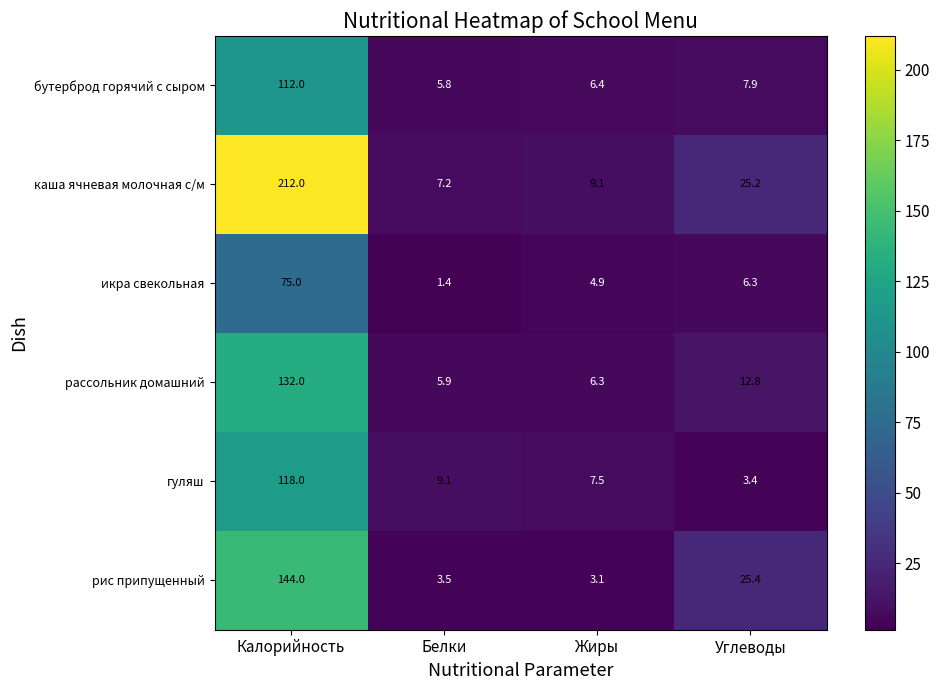

Which series has the largest total across all categories?

каша ячневая молочная с/м